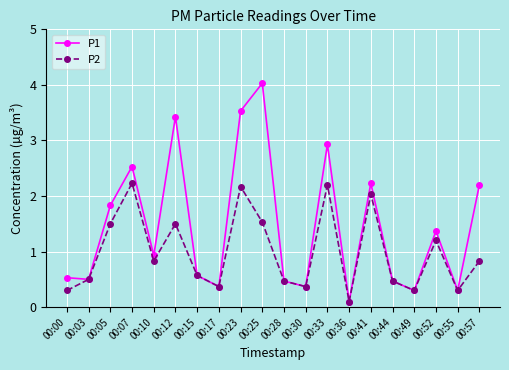

Rank the series by their average value, from lowest to highest.

P2, P1